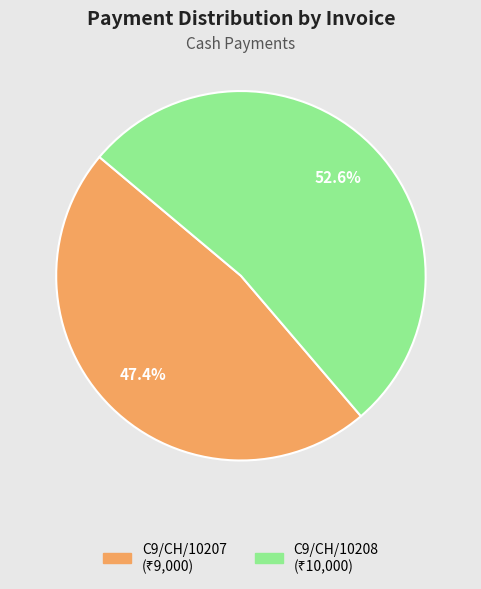

The C9/CH/10207 slice represents 36% of the pie. True or false?

False